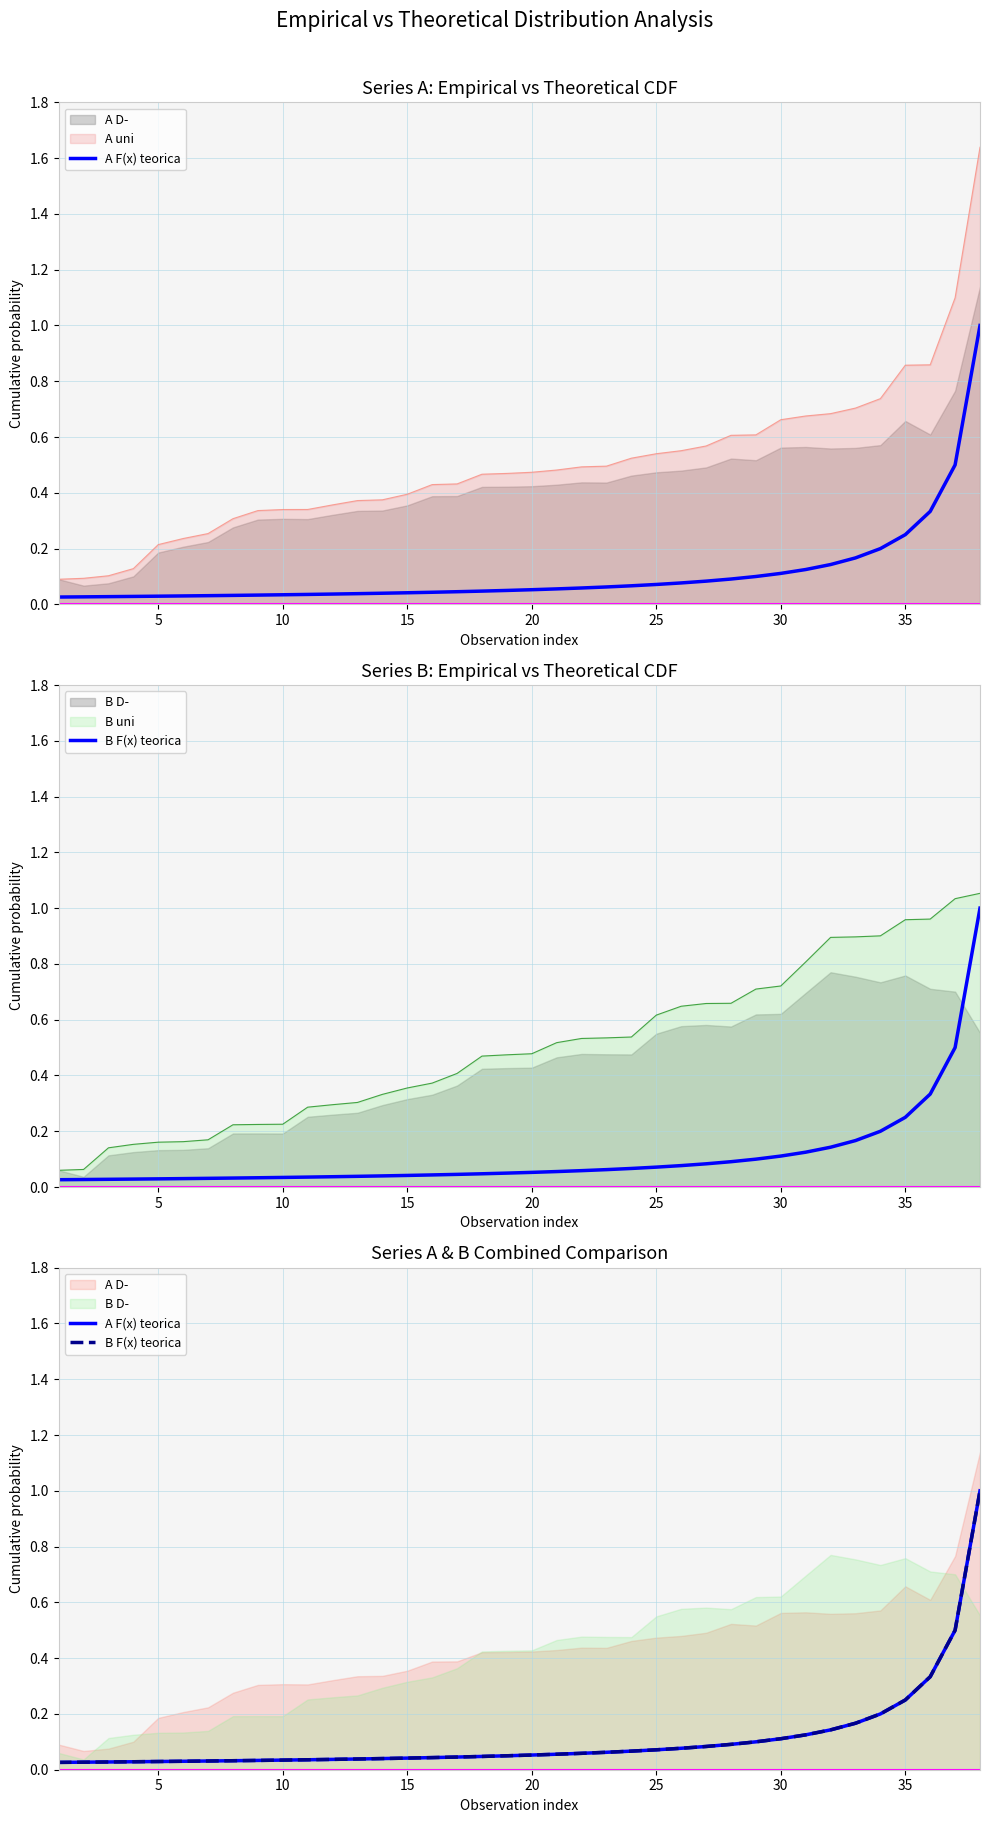

What is the highest value of the A F(x) teorica series?

1.0